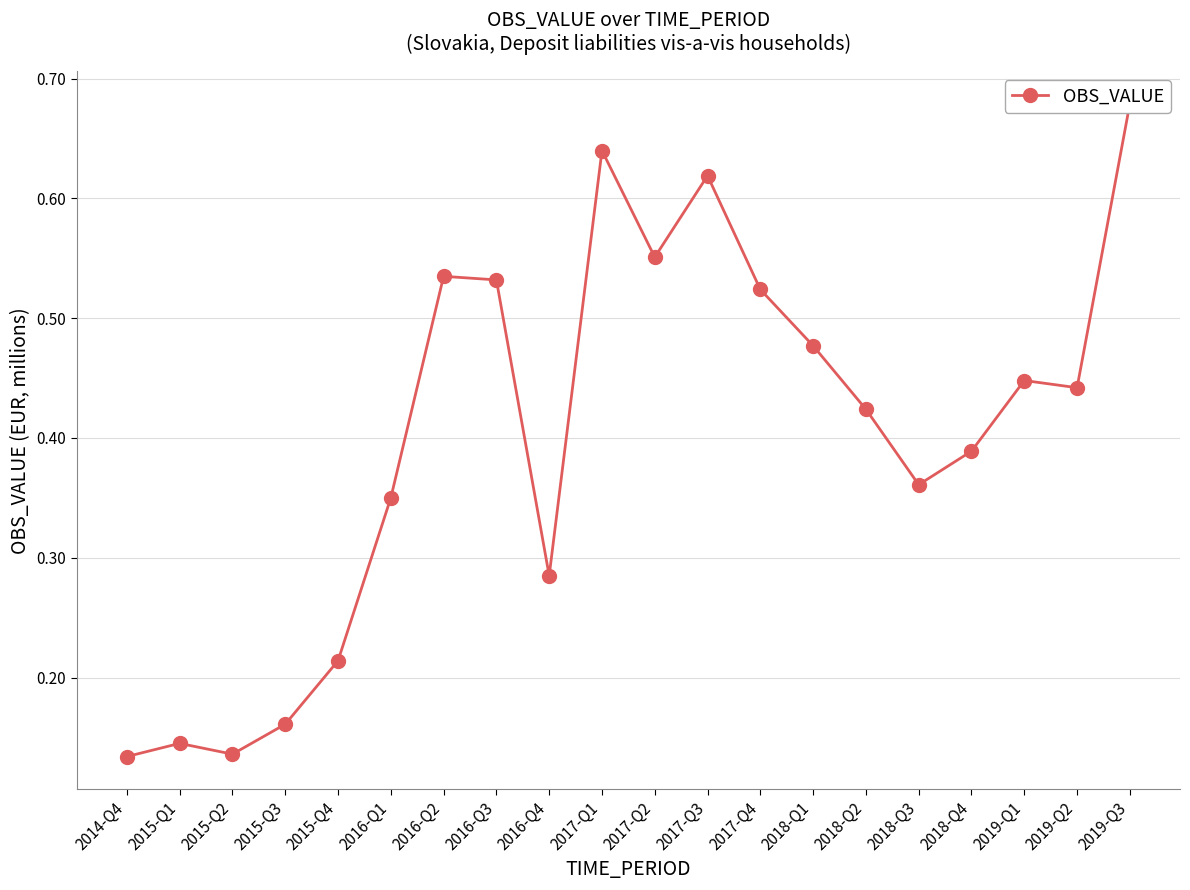

Which category has the highest value across all series?

2019-Q3